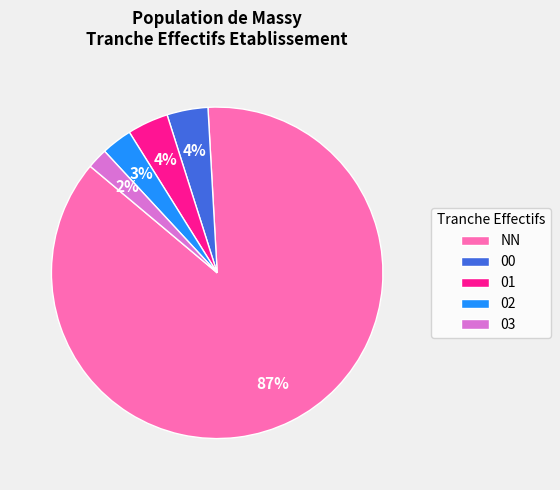

To the nearest percent, what portion does 03 represent?

2%